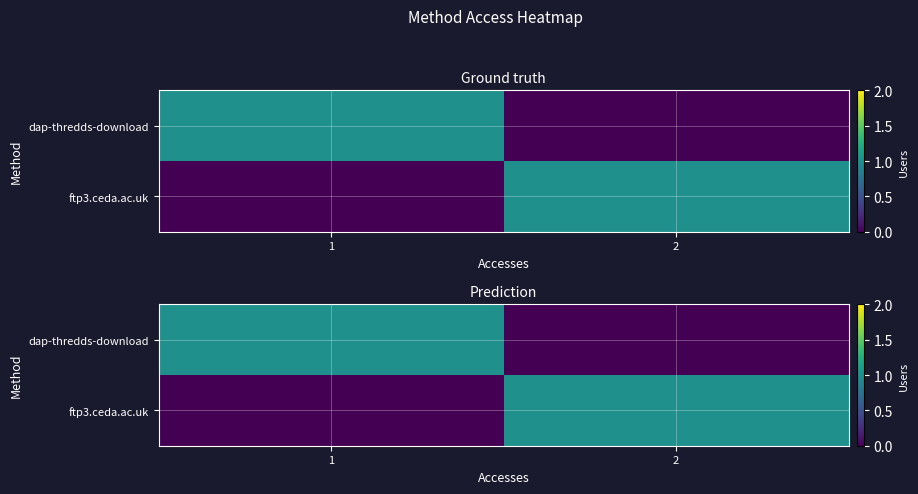

Count the number of categories in the chart.

2